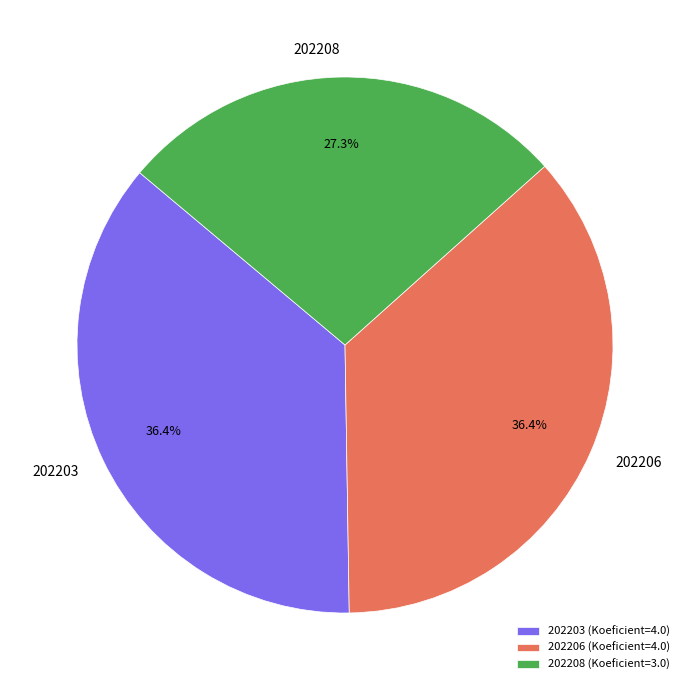

To the nearest percent, what is the difference between the 202208 and 202206 slice percentages?

9%